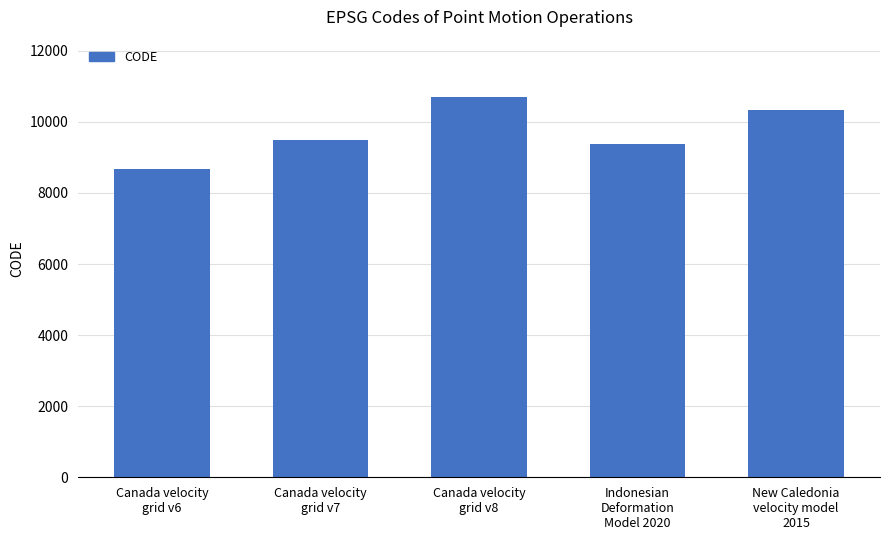

List the labels in order of value, smallest first.

Canada velocity
grid v6, Indonesian
Deformation
Model 2020, Canada velocity
grid v7, New Caledonia
velocity model
2015, Canada velocity
grid v8